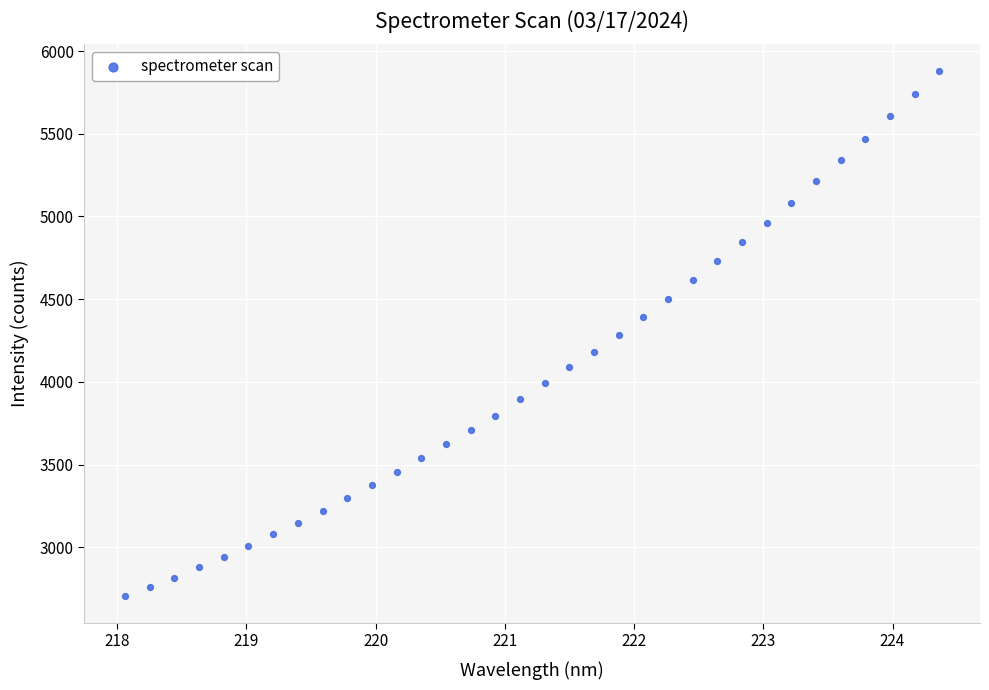

What is the range of X values (max minus min)?

6.3